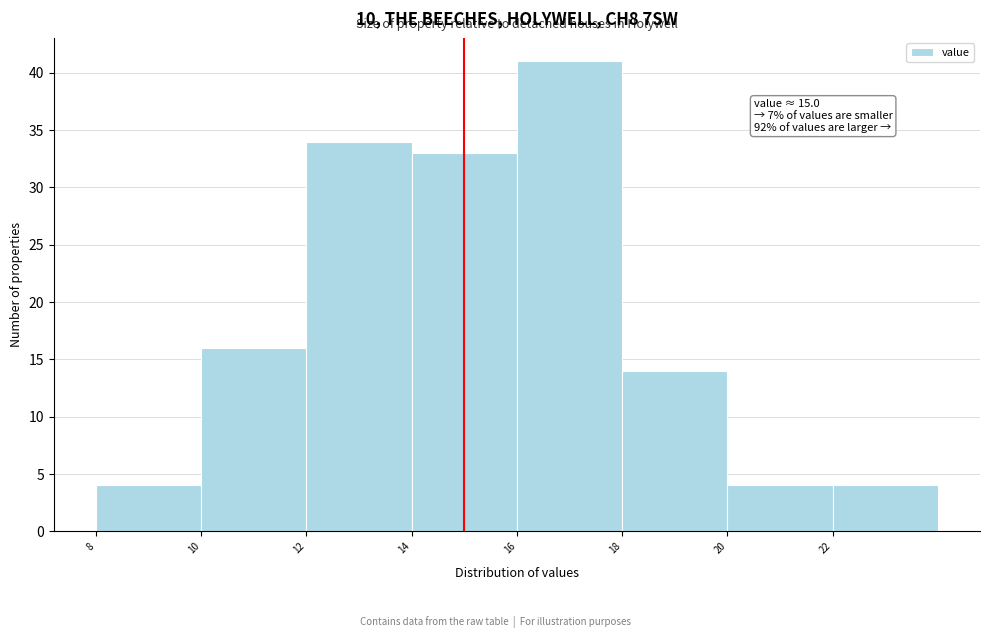

Over which range of the x-axis is the bar tallest?

16 to 18